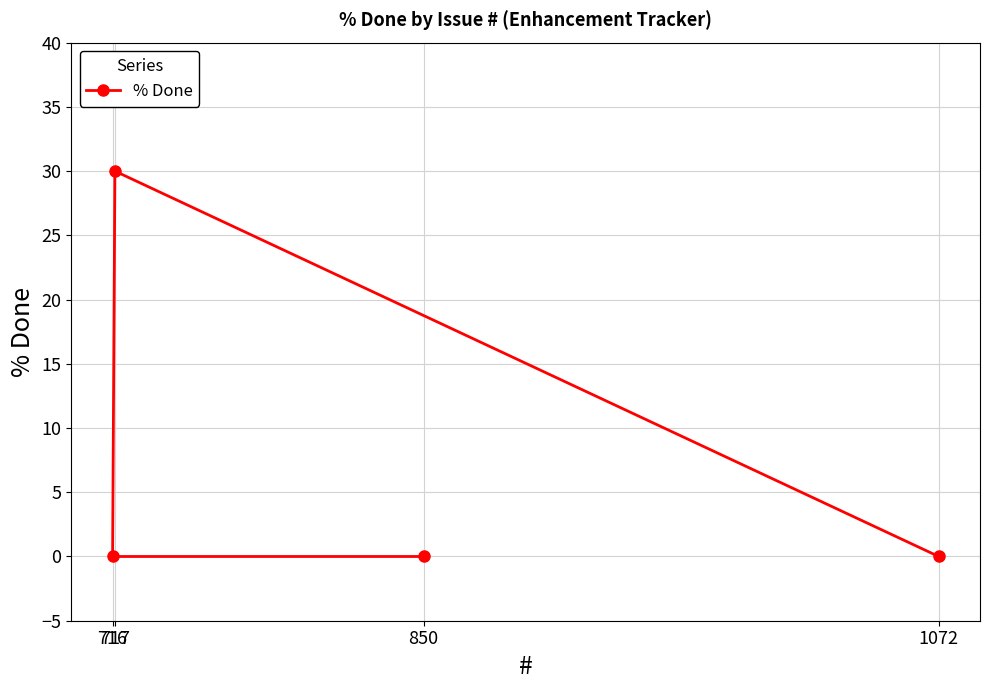

The value at 850 is -12. True or false?

False